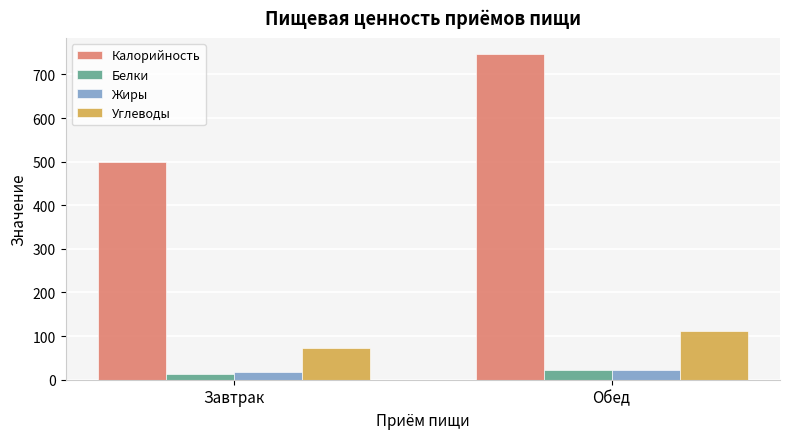

How many bars are there in total?

8